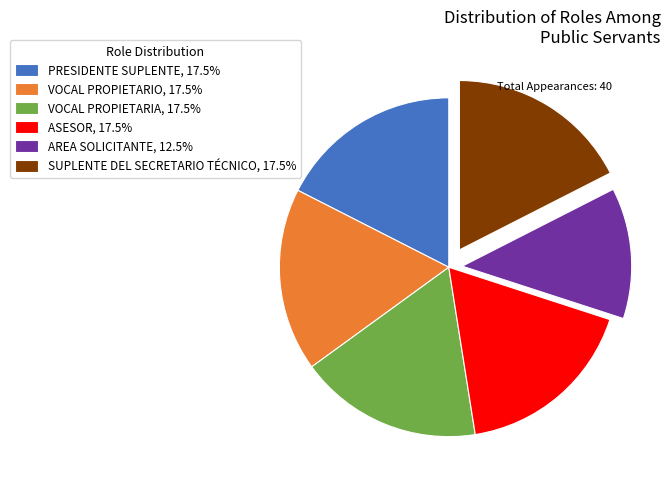

How many slices are in this pie chart?

6